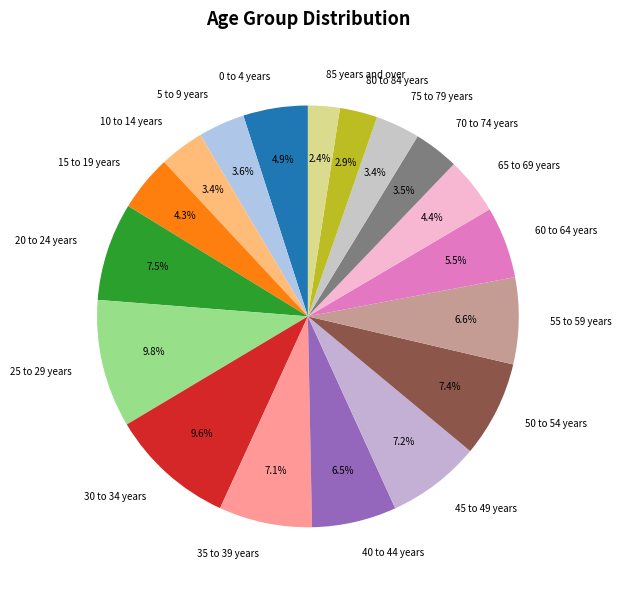

The 25 to 29 years slice represents 10% of the pie. True or false?

True